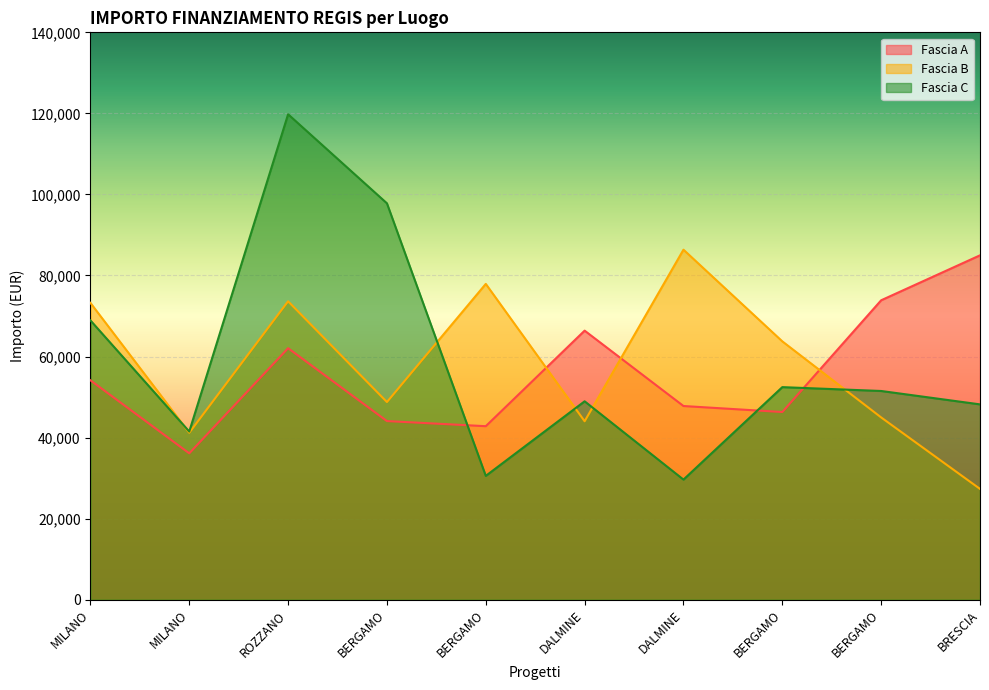

What is the difference between the maximum and minimum values in the Fascia A series?

48854.1